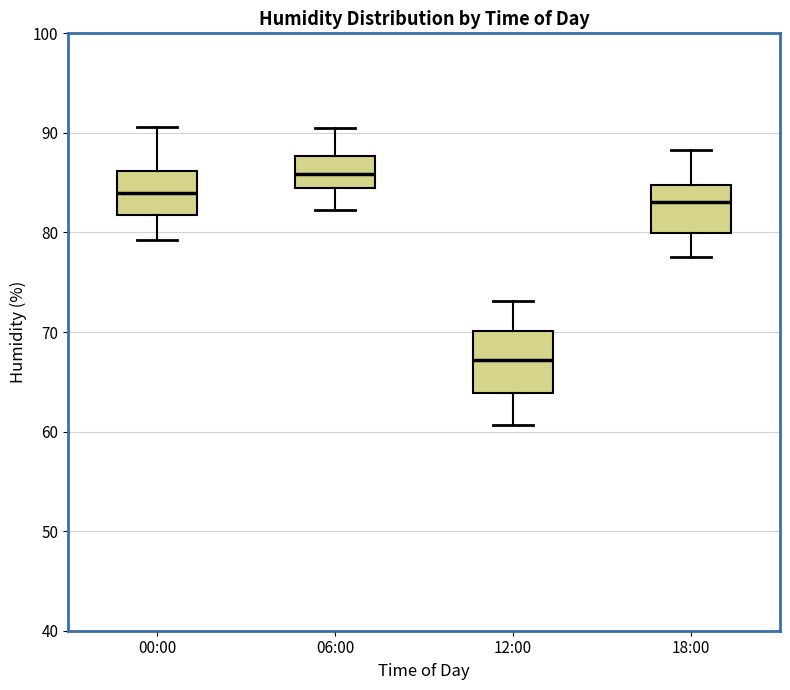

Comparing the boxes themselves (not the whiskers), which one is the tallest?

12:00